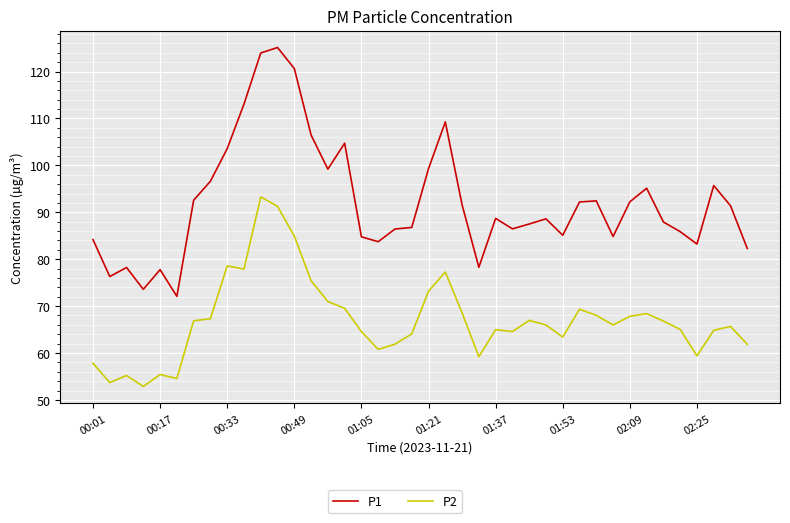

What is the difference between the maximum and minimum values in the P1 series?

53.1